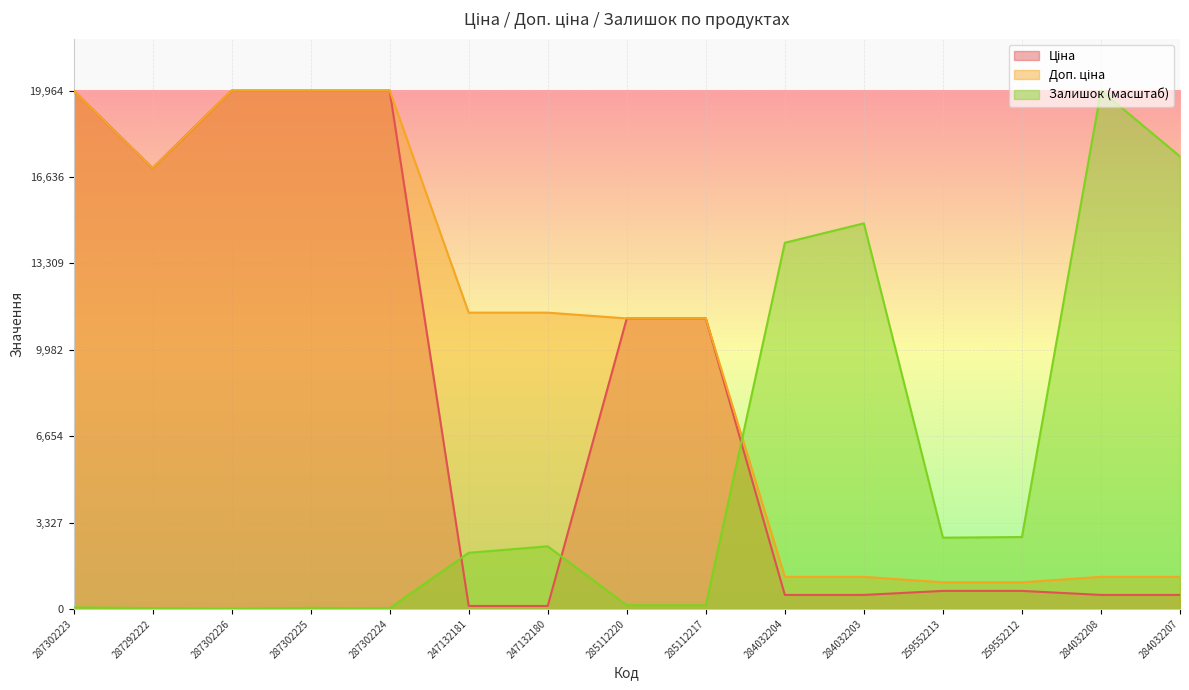

At which category does the chart reach its minimum across all series?

287302226